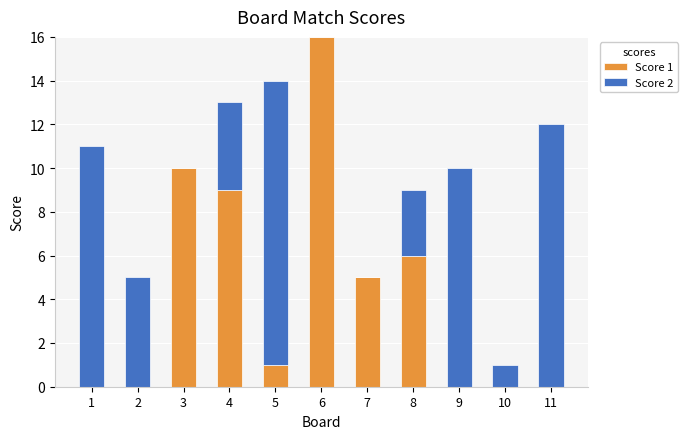

Reading left to right, list the values for the Score 1 series.

1=0	2=0	3=10	4=9	5=1	6=16	7=5	8=6	9=0	10=0	11=0